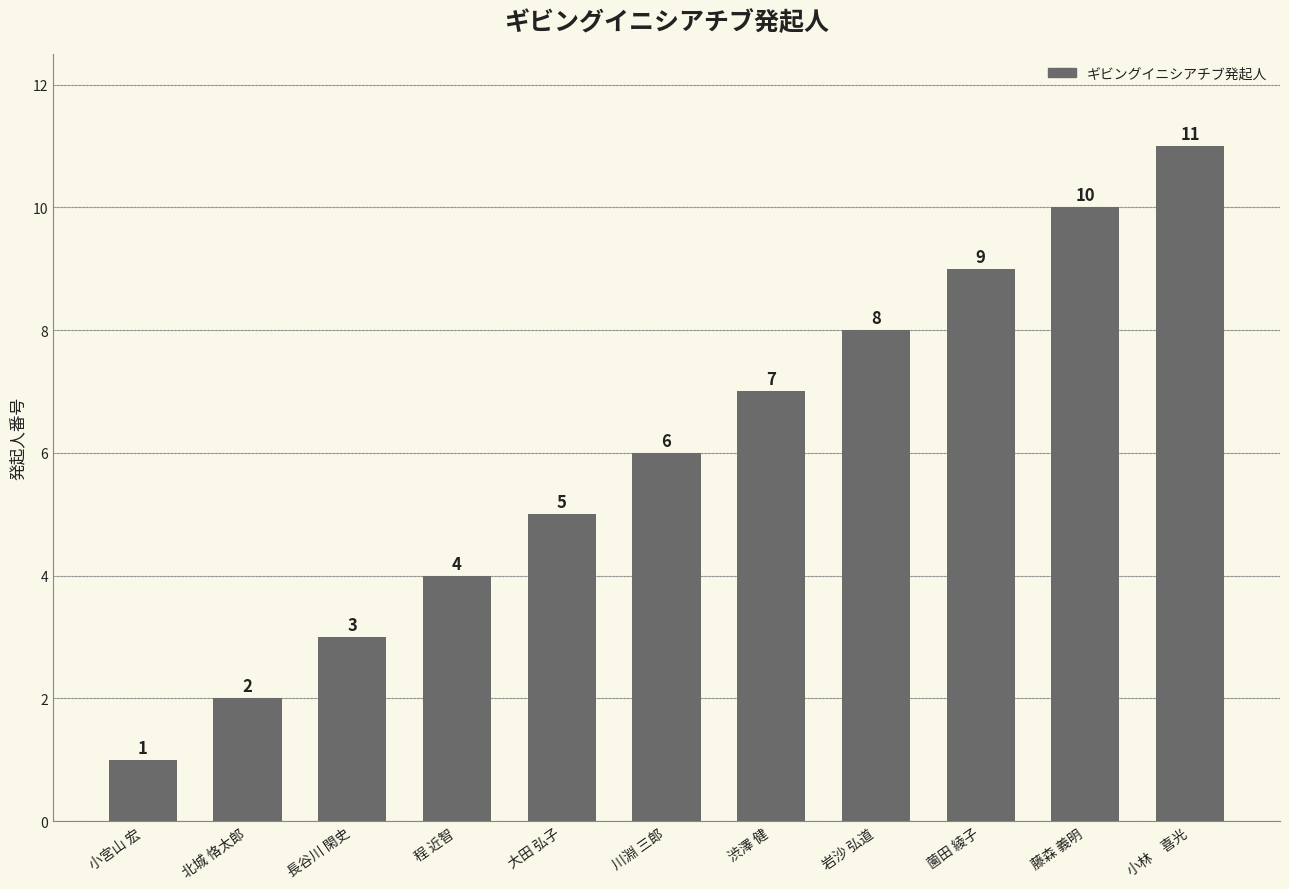

Are the bars grouped side by side (vs. stacked)?

No